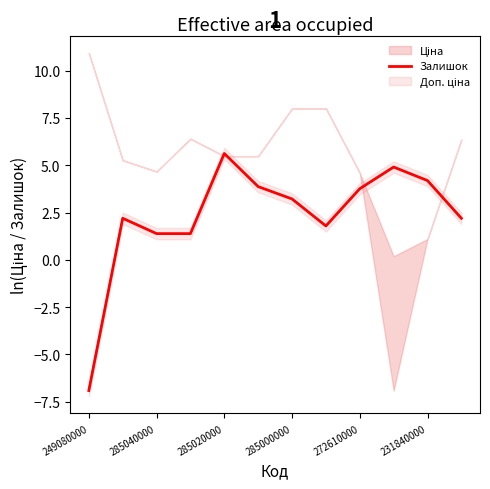

Which category has the lowest value in the Залишок series?

249080000